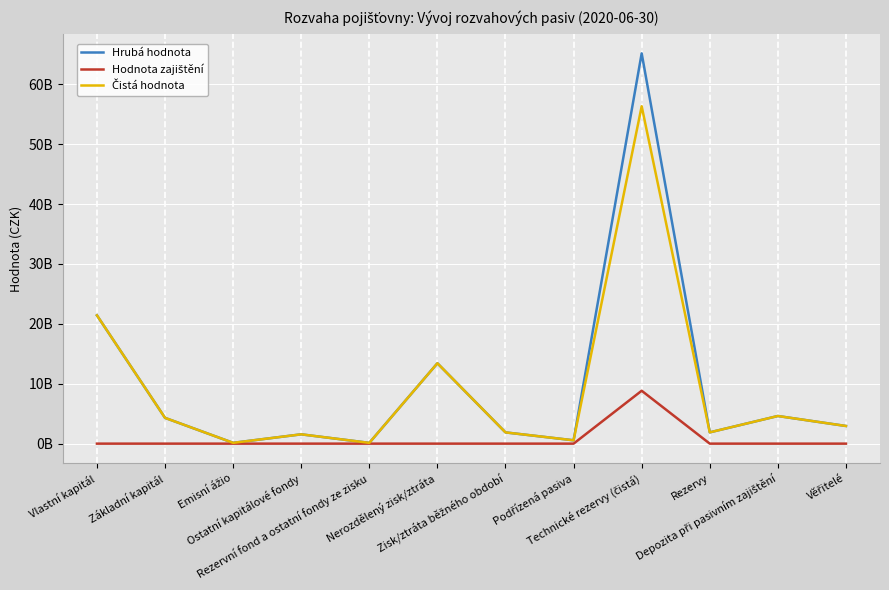

Reading left to right, transcribe all the data shown in this chart.

Hrubá hodnota: Vlastní kapitál=21415250970.9	Základní kapitál=4302129000.0	Emisní ážio=134039366.1	Ostatní kapitálové fondy=1554471953.2	Rezervní fond a ostatní fondy ze zisku=129146042.3	Nerozdělený zisk/ztráta=13418824969.0	Zisk/ztráta běžného období=1876639640.5	Podřízená pasiva=556905806.0	Technické rezervy (čistá)=65155675161.5	Rezervy=1883030878.0	Depozita při pasivním zajištění=4614118323.9	Věřitelé=2945596775.4
Hodnota zajištění: Vlastní kapitál=0.0	Základní kapitál=0.0	Emisní ážio=0.0	Ostatní kapitálové fondy=0.0	Rezervní fond a ostatní fondy ze zisku=0.0	Nerozdělený zisk/ztráta=0.0	Zisk/ztráta běžného období=0.0	Podřízená pasiva=0.0	Technické rezervy (čistá)=8829589348.0	Rezervy=0.0	Depozita při pasivním zajištění=0.0	Věřitelé=0.0
Čistá hodnota: Vlastní kapitál=21415250970.9	Základní kapitál=4302129000.0	Emisní ážio=134039366.1	Ostatní kapitálové fondy=1554471953.2	Rezervní fond a ostatní fondy ze zisku=129146042.3	Nerozdělený zisk/ztráta=13418824969.0	Zisk/ztráta běžného období=1876639640.5	Podřízená pasiva=556905806.0	Technické rezervy (čistá)=56326085813.5	Rezervy=1883030878.0	Depozita při pasivním zajištění=4614118323.9	Věřitelé=2945596775.4